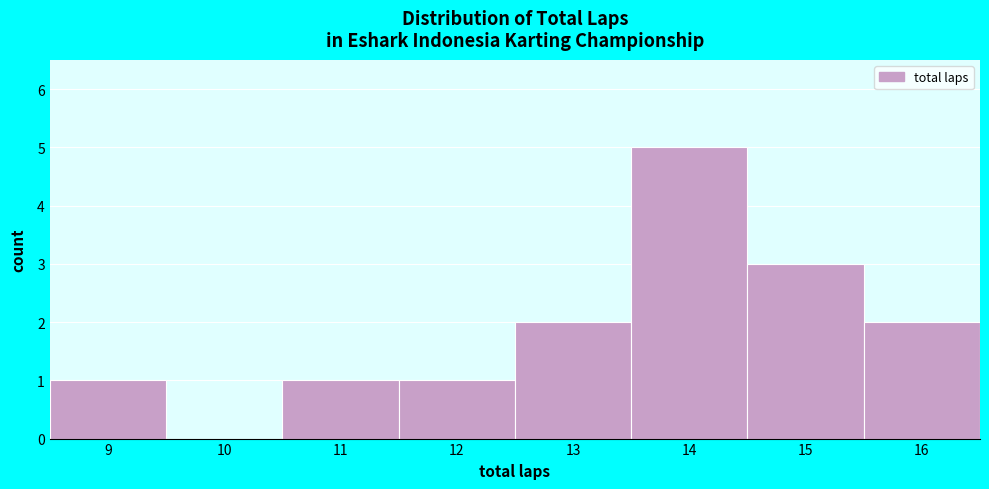

Reading left to right, transcribe this chart: for each bar, give the range it covers on the x-axis and its height. The values are not printed on the chart, so give them approximately, as read against the axis.

8.5 to 9.5: 1
9.5 to 10.5: 0
10.5 to 11.5: 1
11.5 to 12.5: 1
12.5 to 13.5: 2
13.5 to 14.5: 5
14.5 to 15.5: 3
15.5 to 16.5: 2